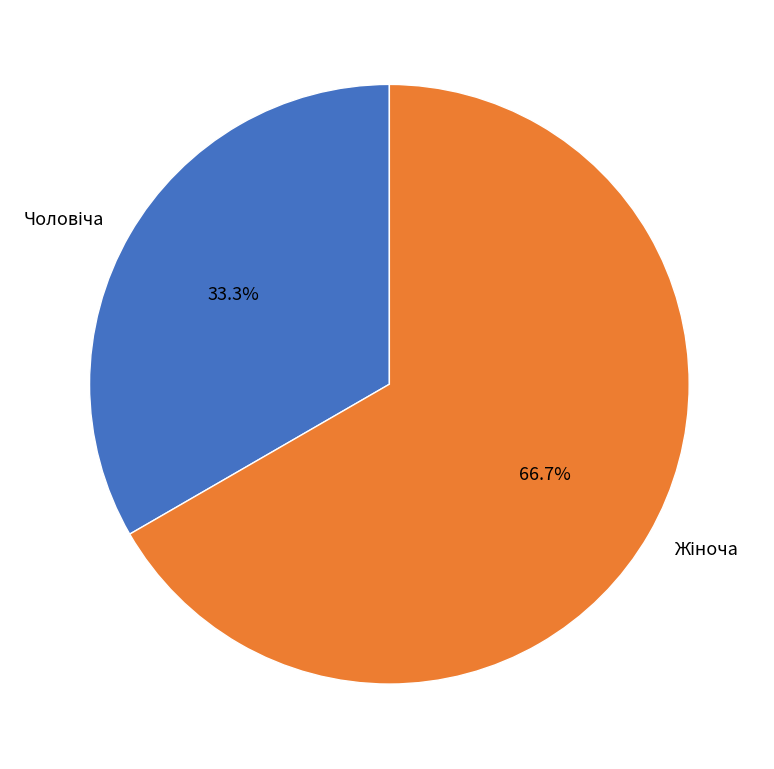

Is there any slice that represents more than half of the pie?

Yes